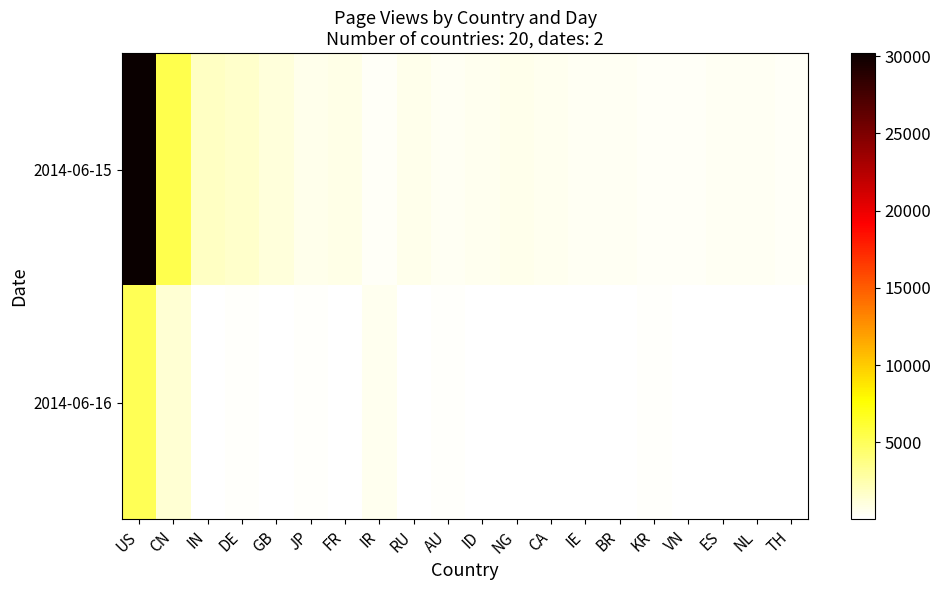

Rank the series at RU from lowest to highest value.

2014-06-16, 2014-06-15